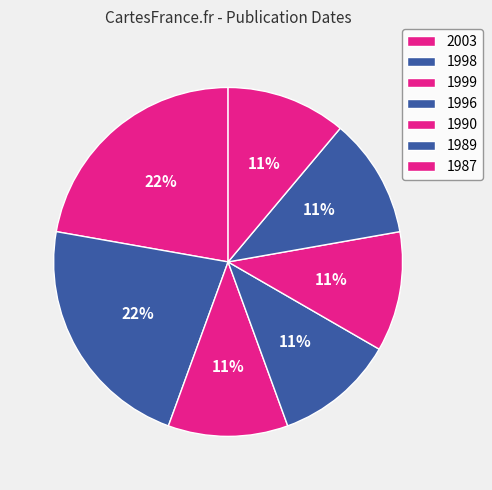

Is there a majority slice in this chart?

No